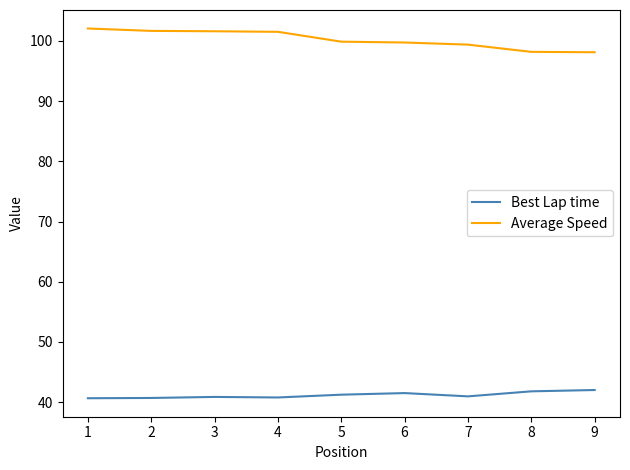

What is the total value across all series at 9?

140.1